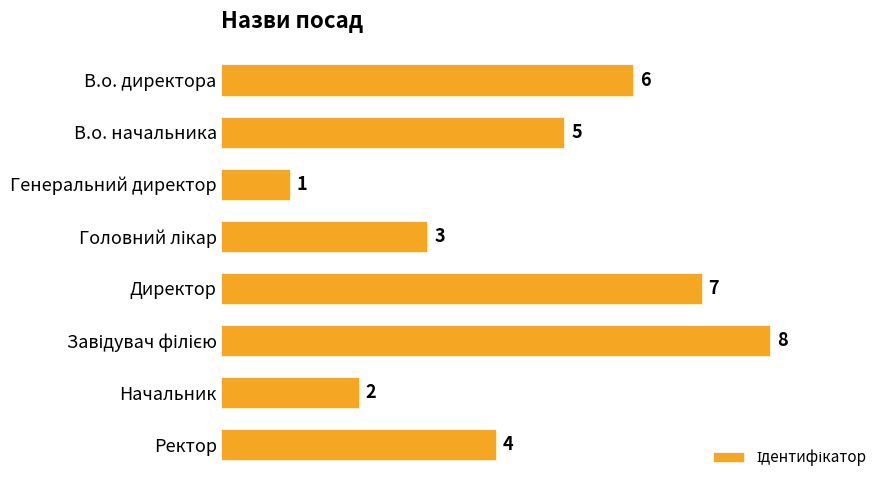

What is the ratio of the value at Начальник to the value at В.о. директора?

0.3